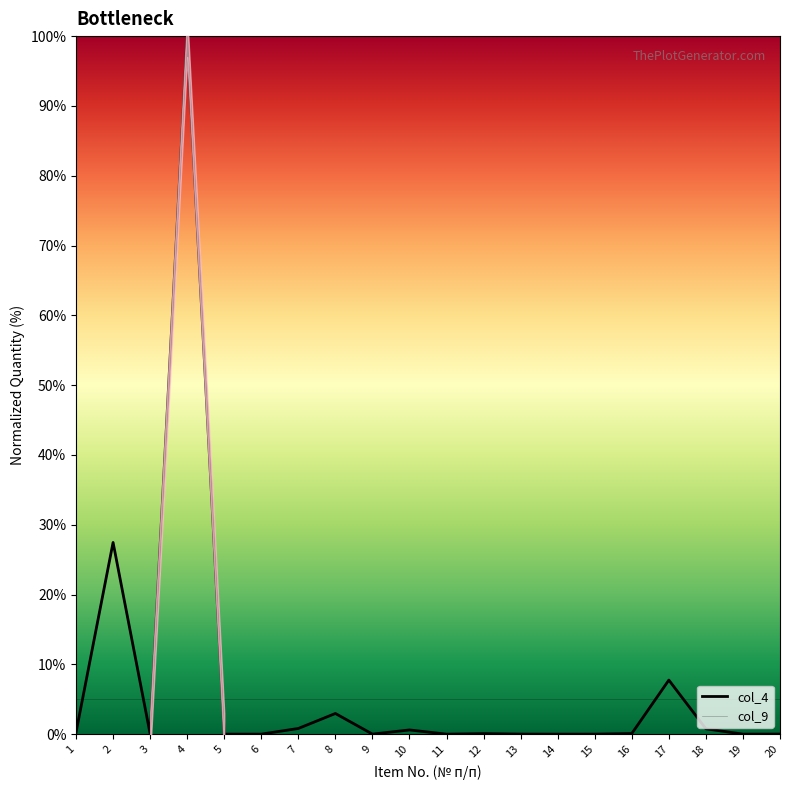

Reading left to right, list all the values displayed in this chart.

0.3	27.5	0.0	100.0	0.0	0.0	0.8	3.0	0.0	0.6	0.0	0.1	0.0	0.0	0.0	0.1	7.7	0.8	0.0	0.0